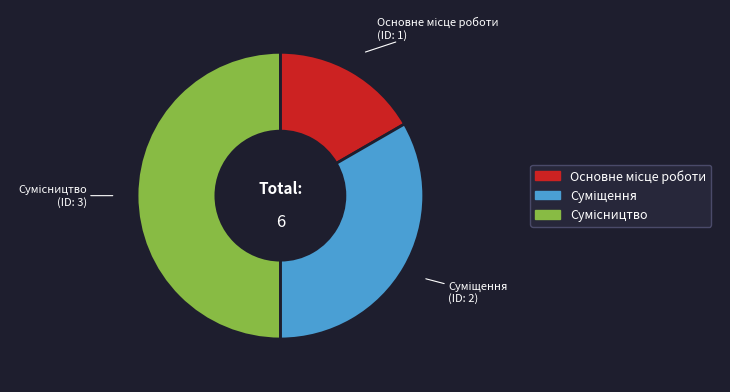

To the nearest percent, what is the difference between the largest and smallest slice percentages?

33%